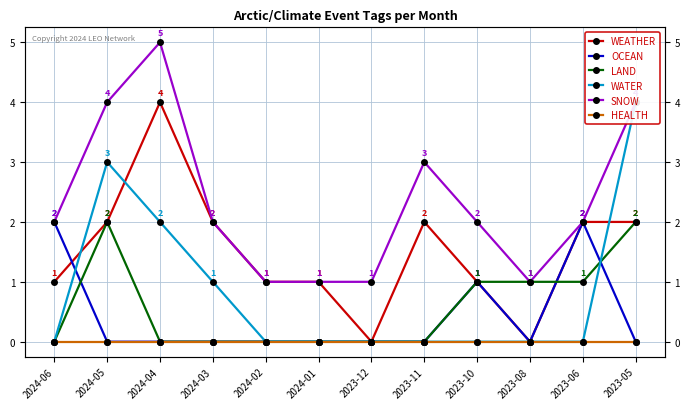

Between 2023-11 and 2023-12, which is larger?

2023-11